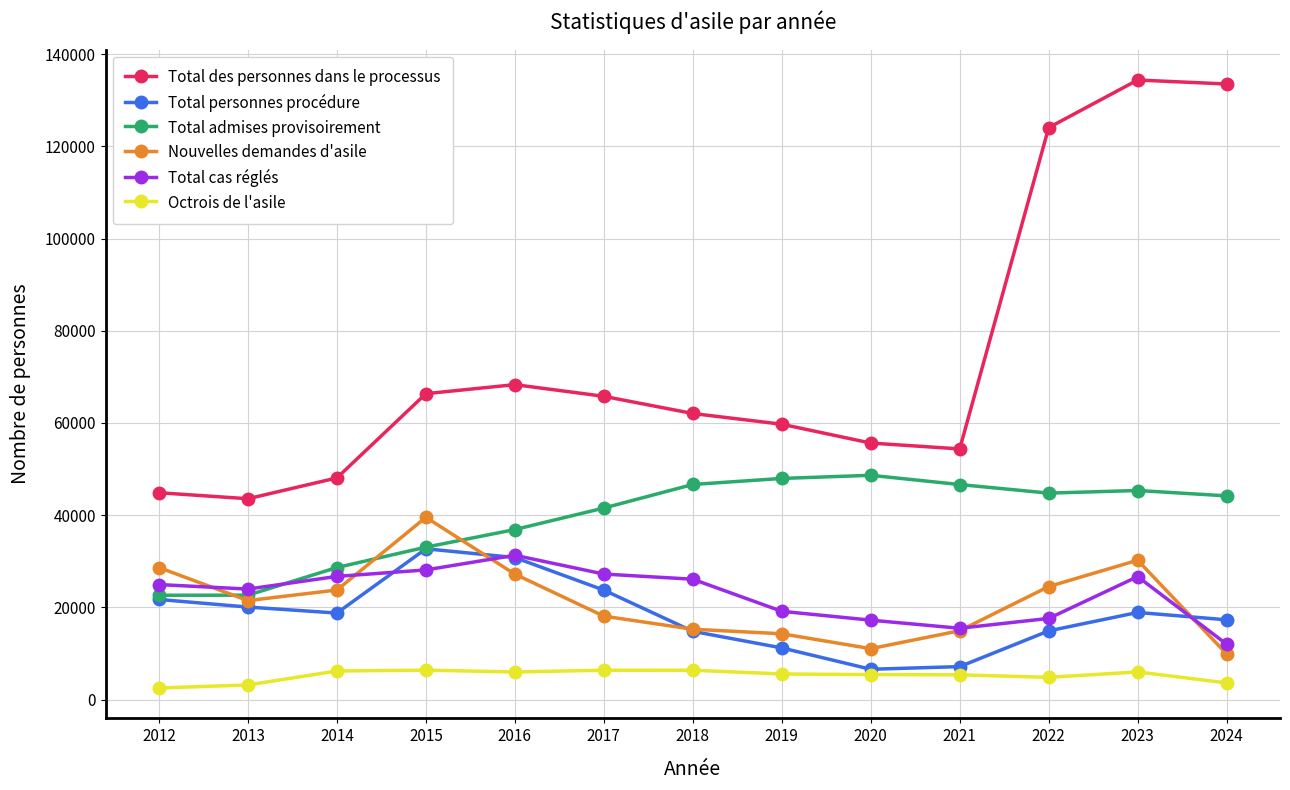

Which series has the widest spread of values?

Total des personnes dans le processus